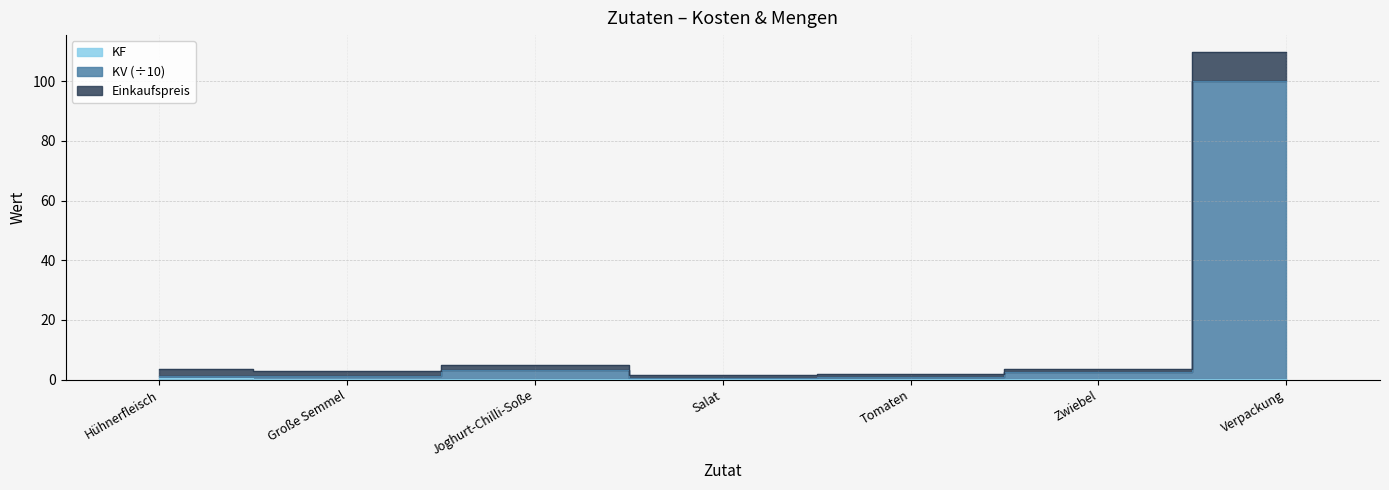

Is it true that Einkaufspreis equals 3.2 at Tomaten?

False